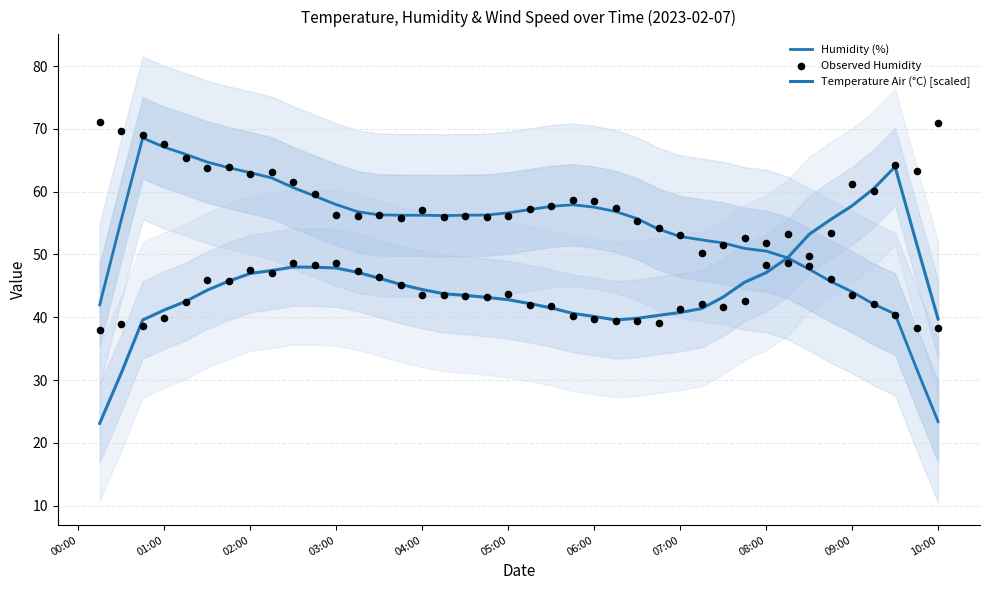

What are all the series names shown in the legend?

Humidity (%), Temperature Air (°C) [scaled], Observed Humidity